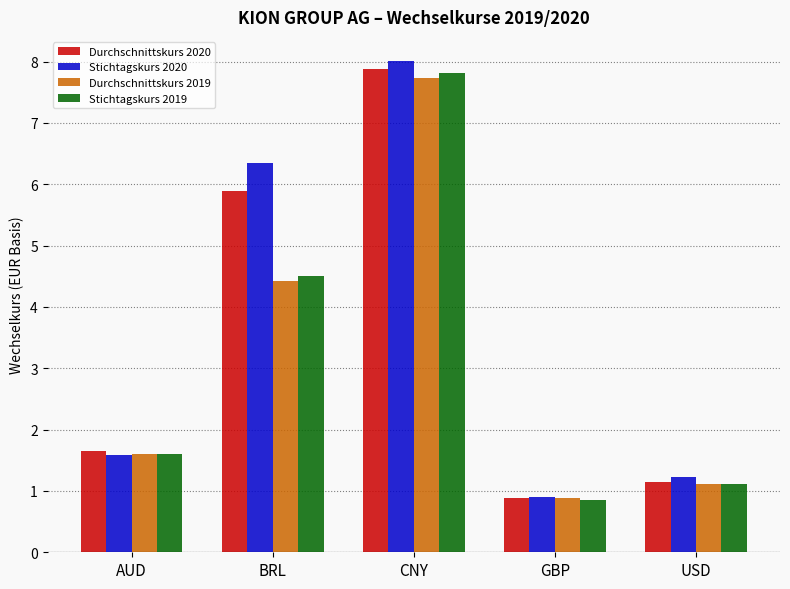

Which label corresponds to the smallest value in the chart?

GBP